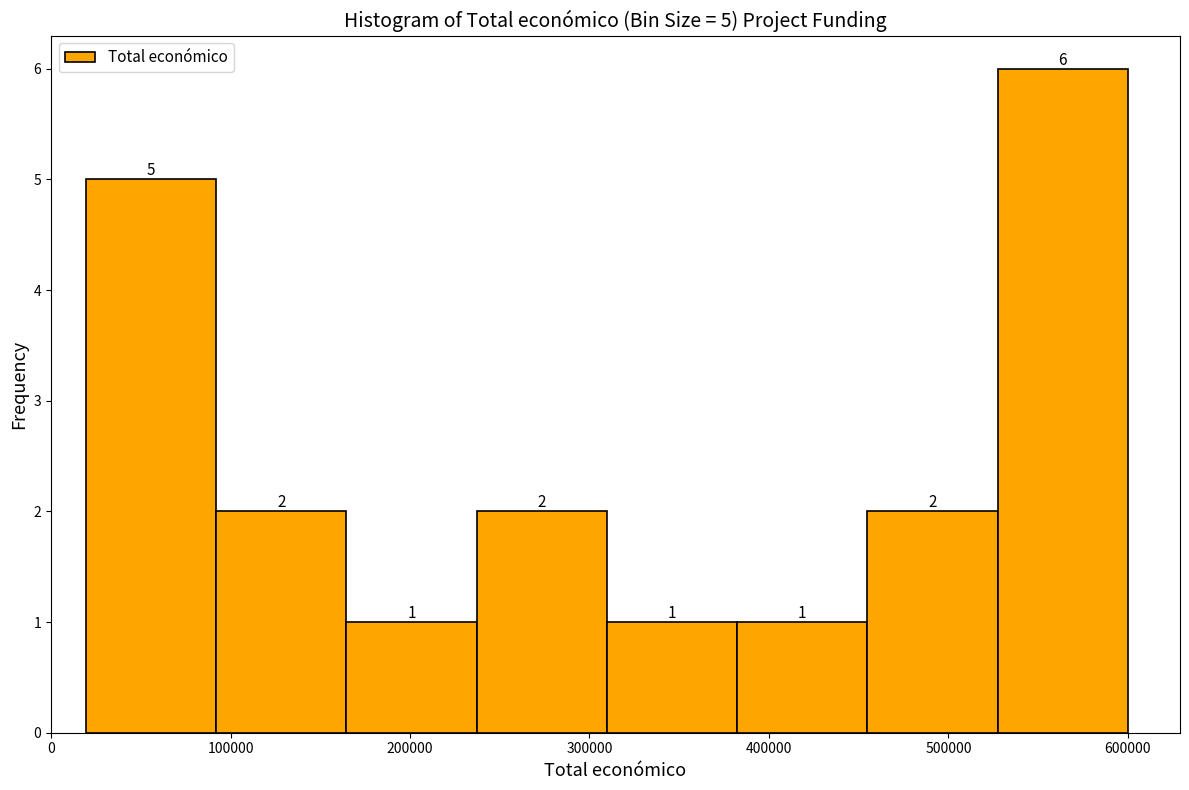

Over which range of the x-axis is the bar tallest?

530000 to 600000